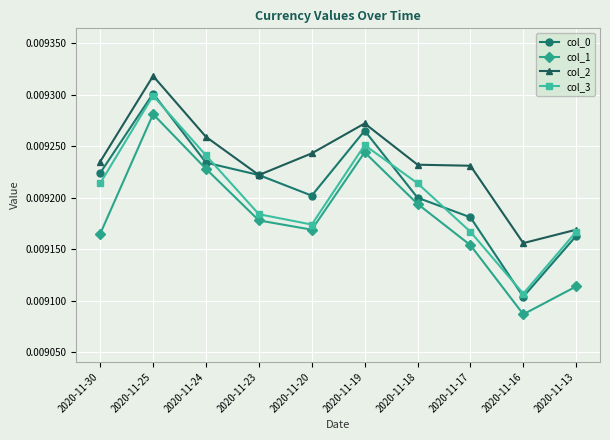

At which label is col_0 closest to 0?

2020-11-16